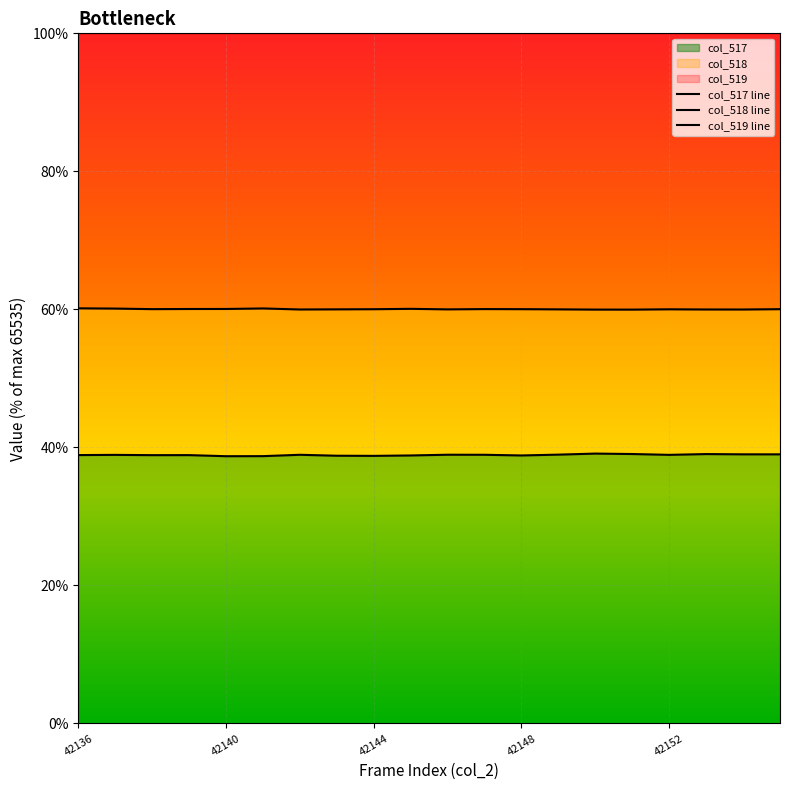

The col_517 series shows 38.9 at 42136. True or false?

True